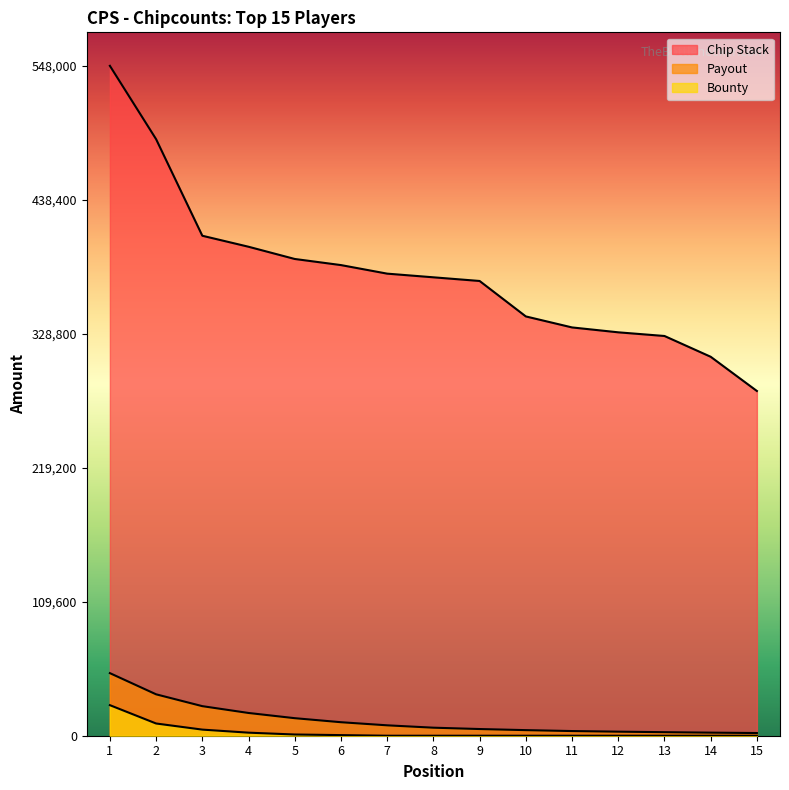

Where is Payout nearest to the value 26700?

3